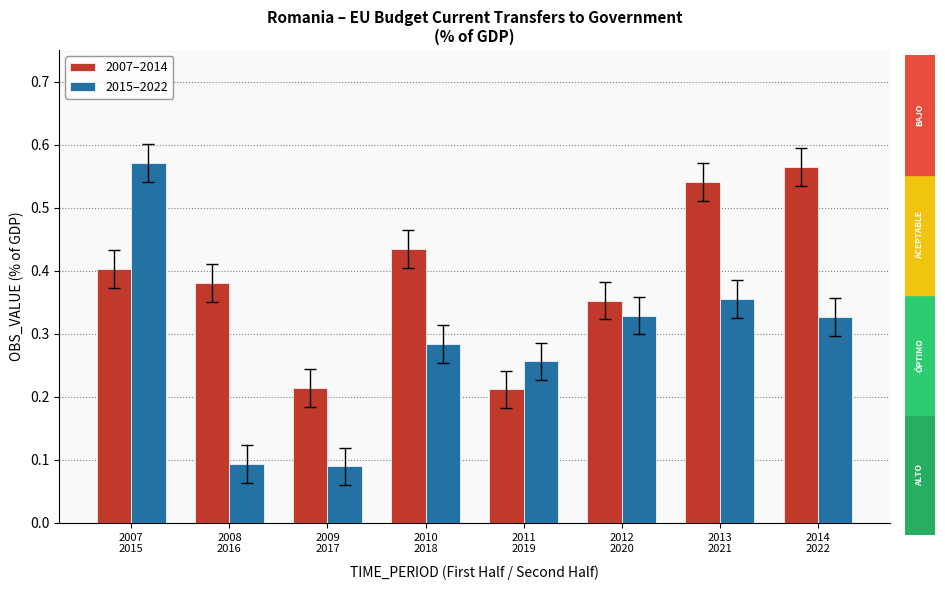

How many 2015–2022 values are between 0 and 1?

8